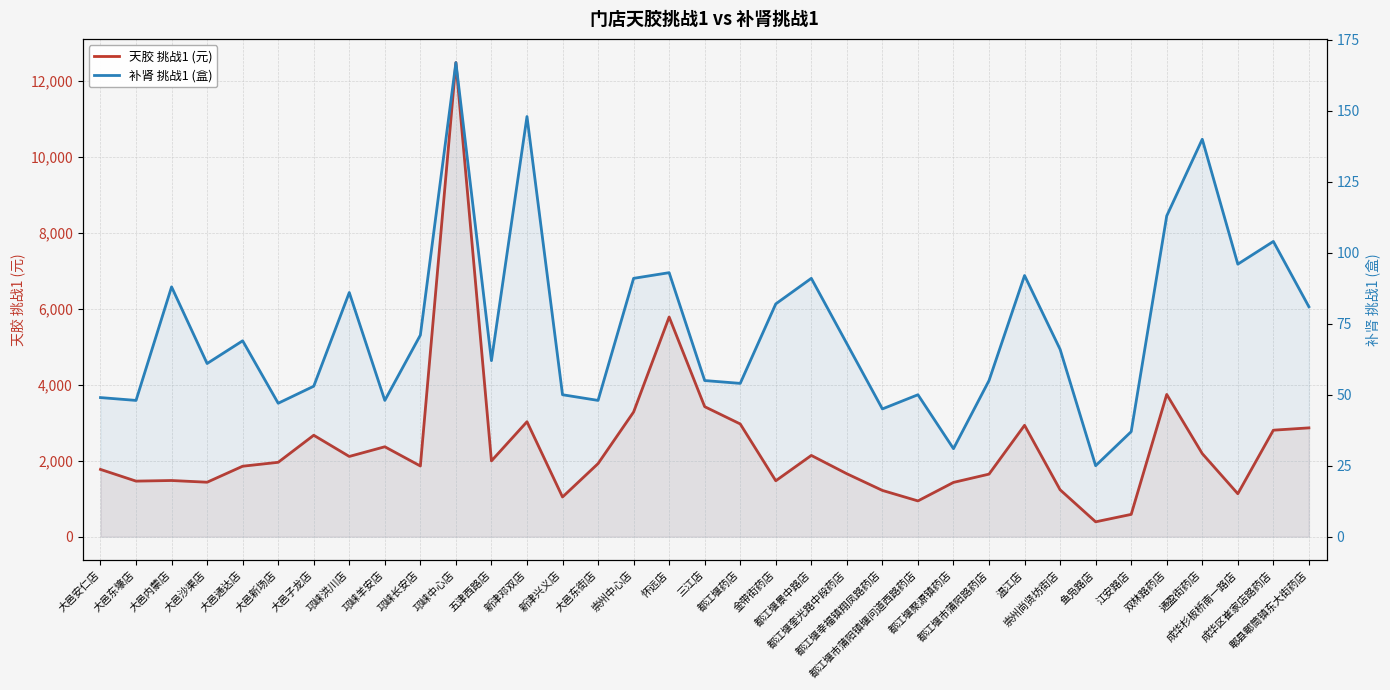

Which category has the highest value in the 补肾 挑战1 (盒) series?

邛崃中心店